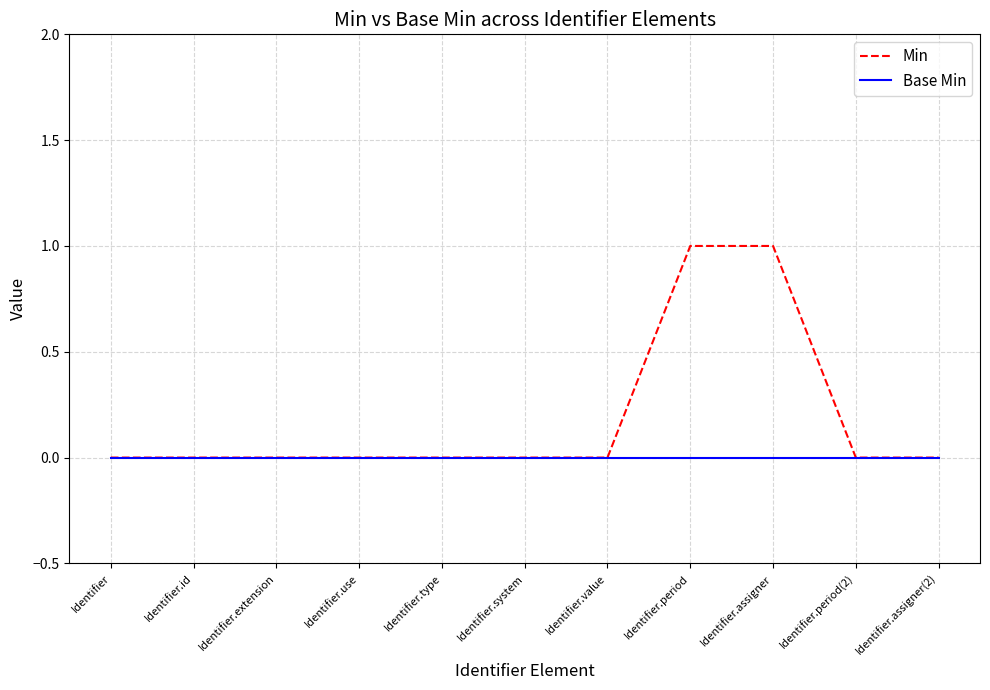

What are all the series names shown in the legend?

Min, Base Min